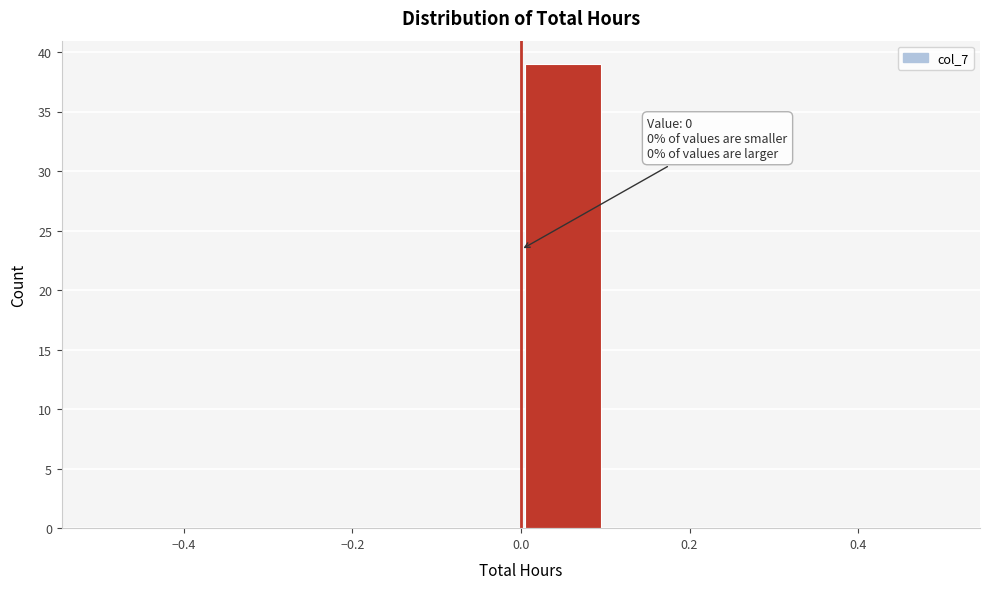

Over which range of the x-axis is the bar tallest?

0.0 to 0.1